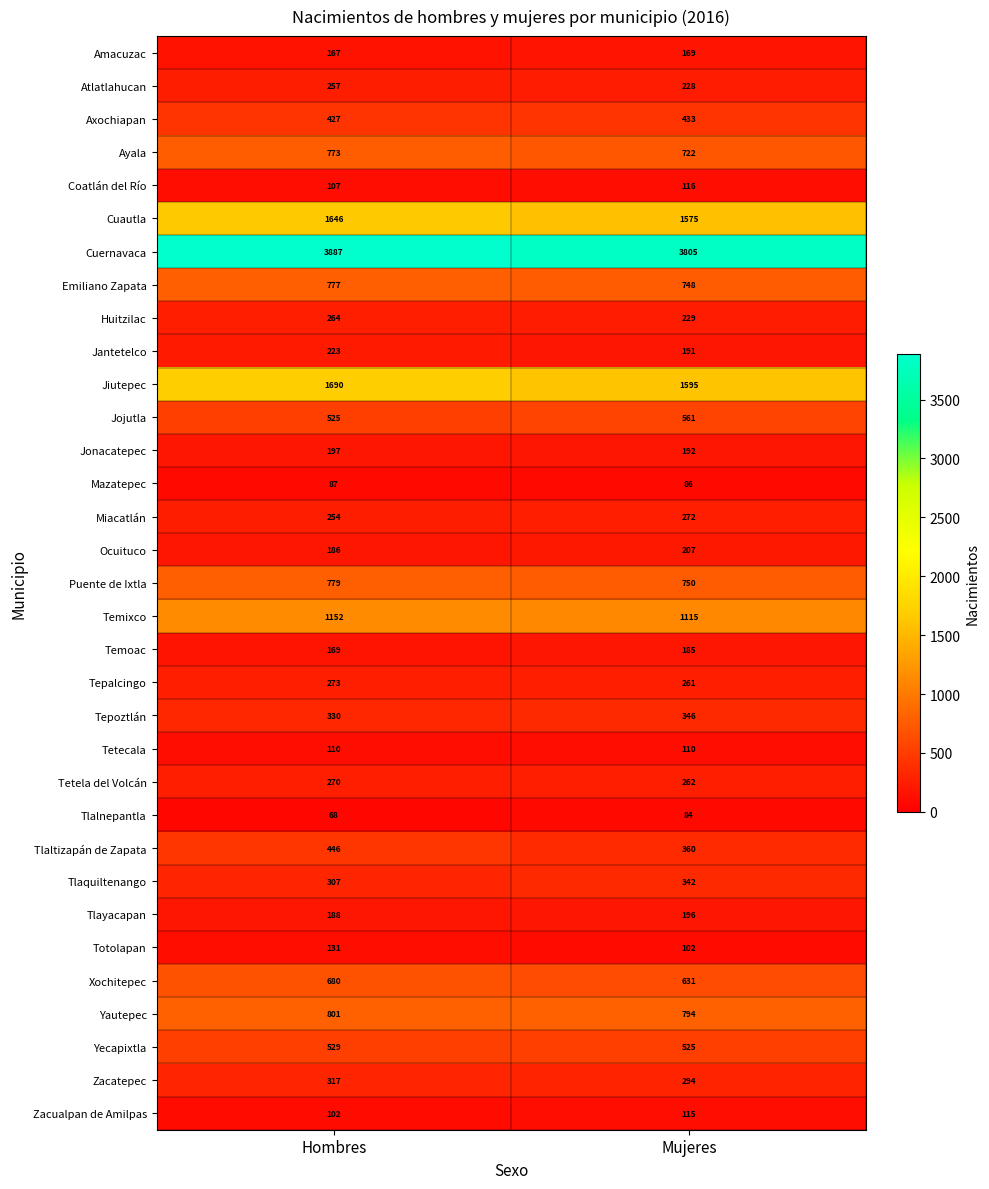

Read the Coatlán del Río value at Mujeres.

116